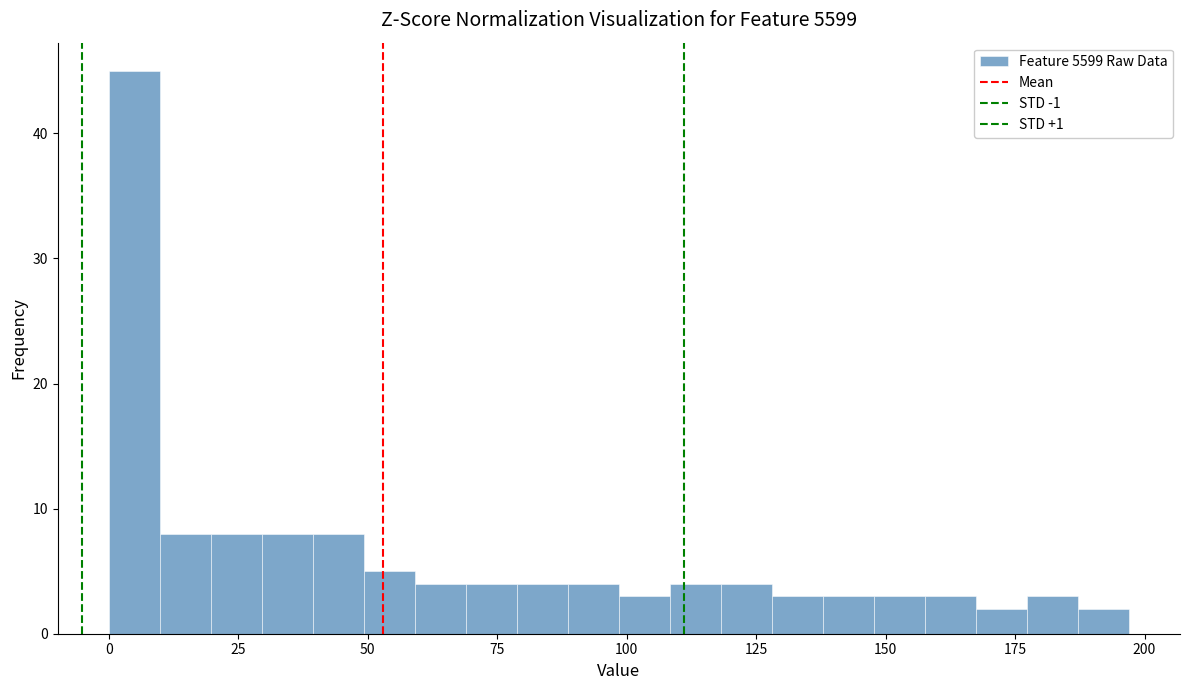

Read against the x-axis, roughly where is the centre of the tallest bar?

5